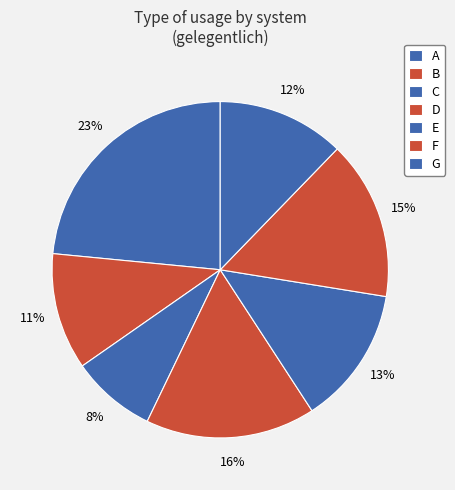

What is the smallest slice in the pie chart?

C